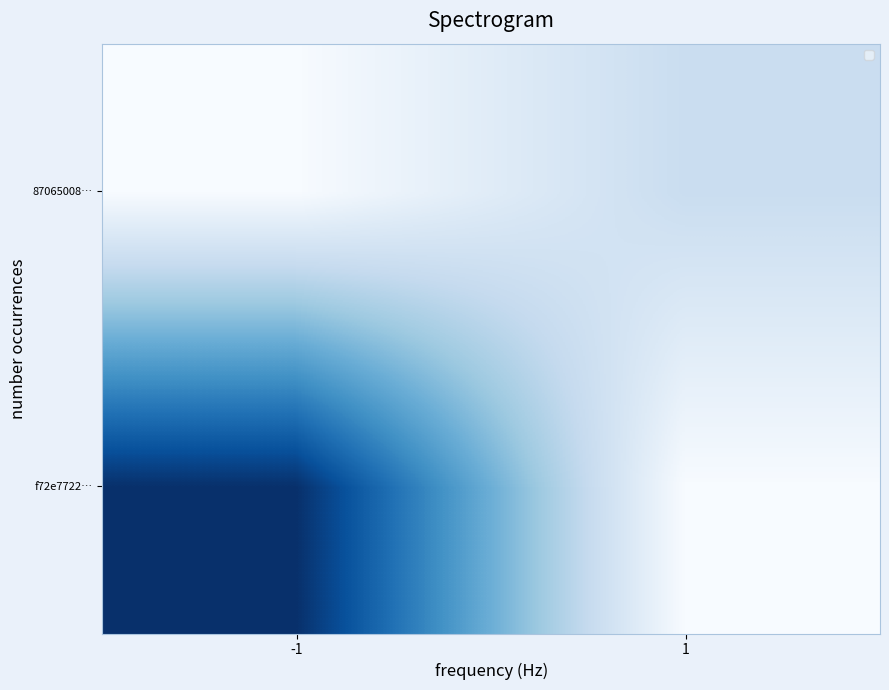

At which category is the sum across all series the highest?

-1